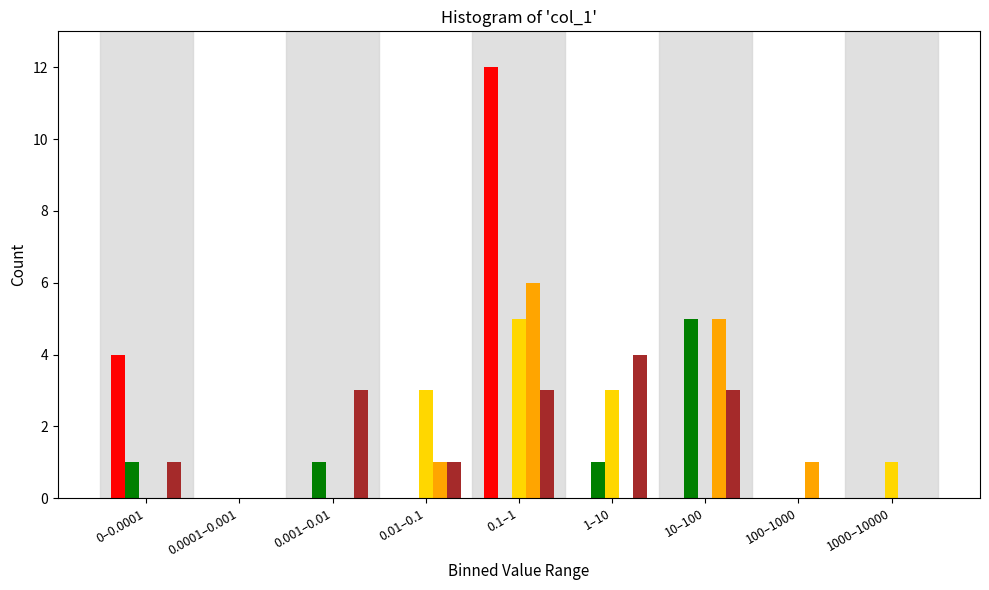

At which category is the sum across all series the highest?

0.1–1